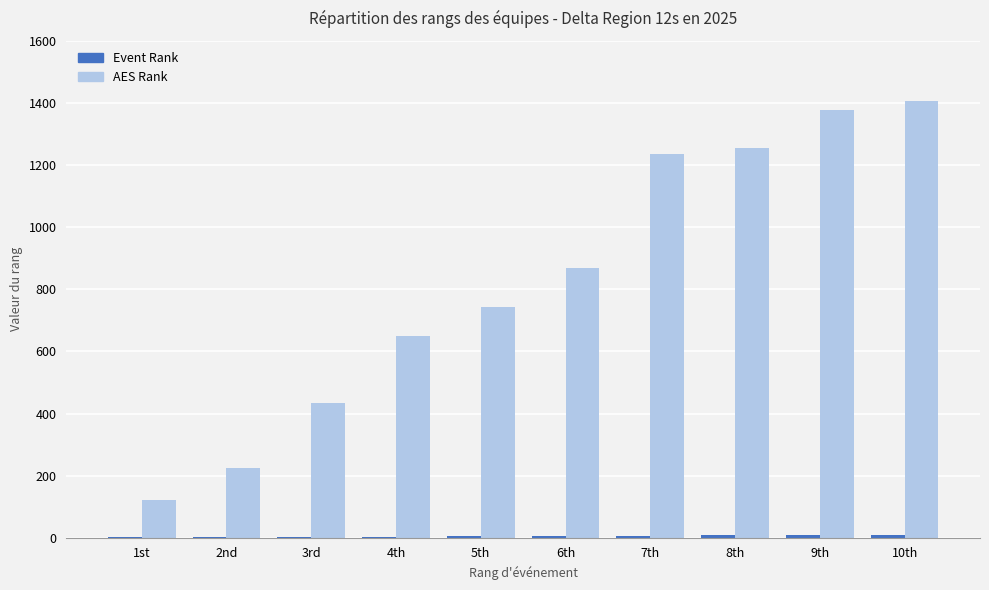

Which series changed the most between 1st and 10th?

AES Rank